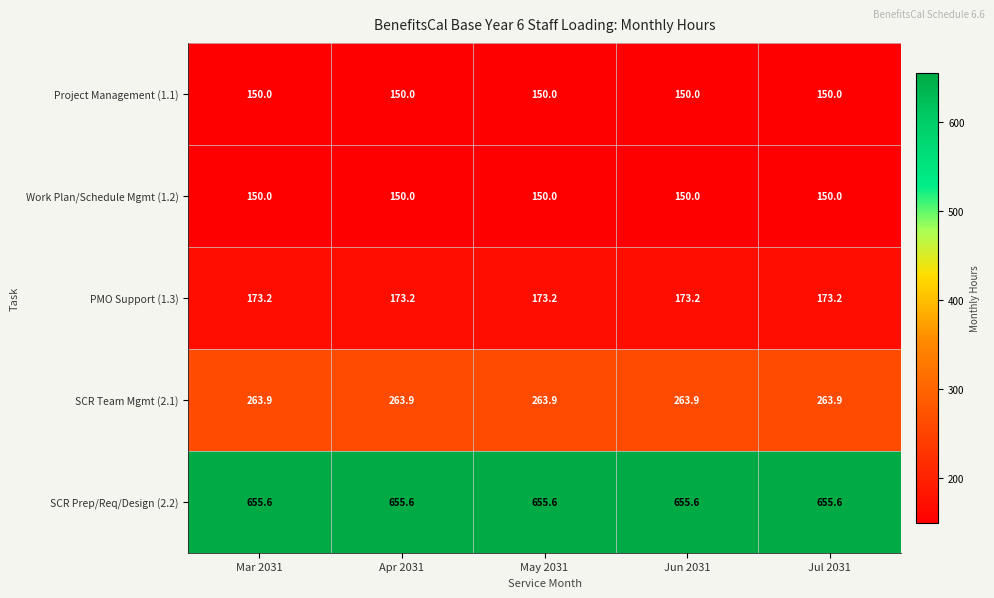

What is the maximum value shown in the chart?

655.6